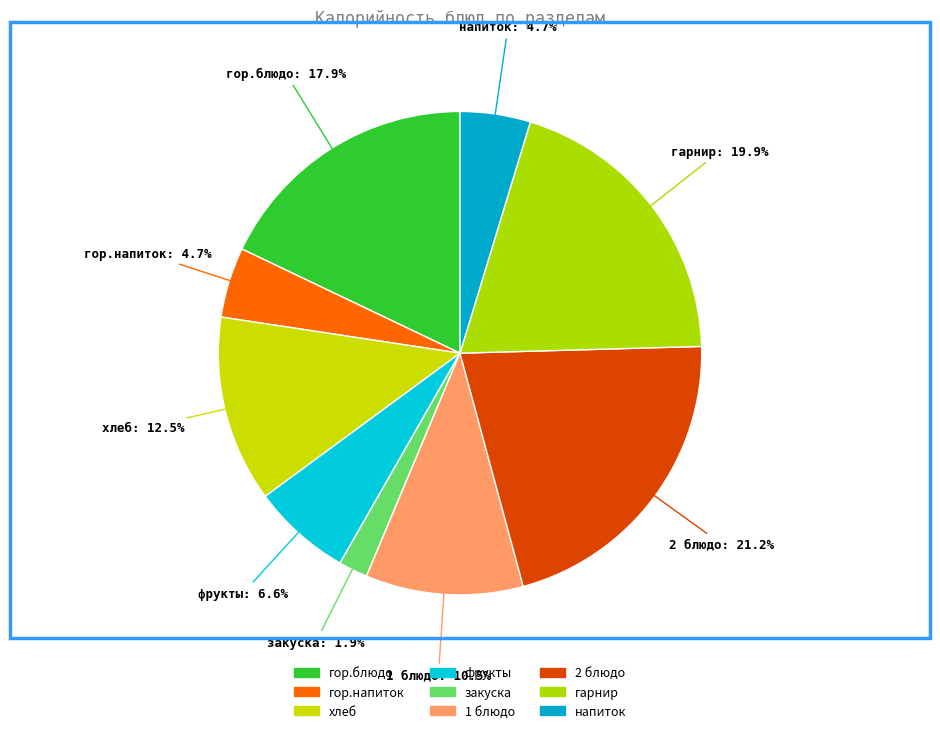

How many segments does this pie chart have?

9